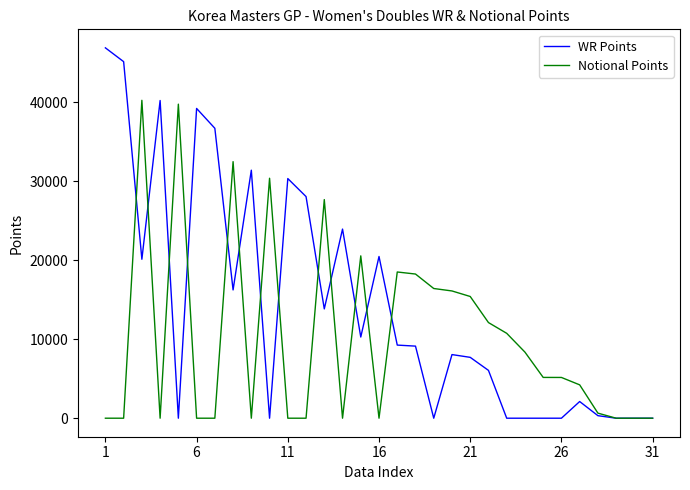

Rank the series by their maximum value, from highest to lowest.

WR Points, Notional Points